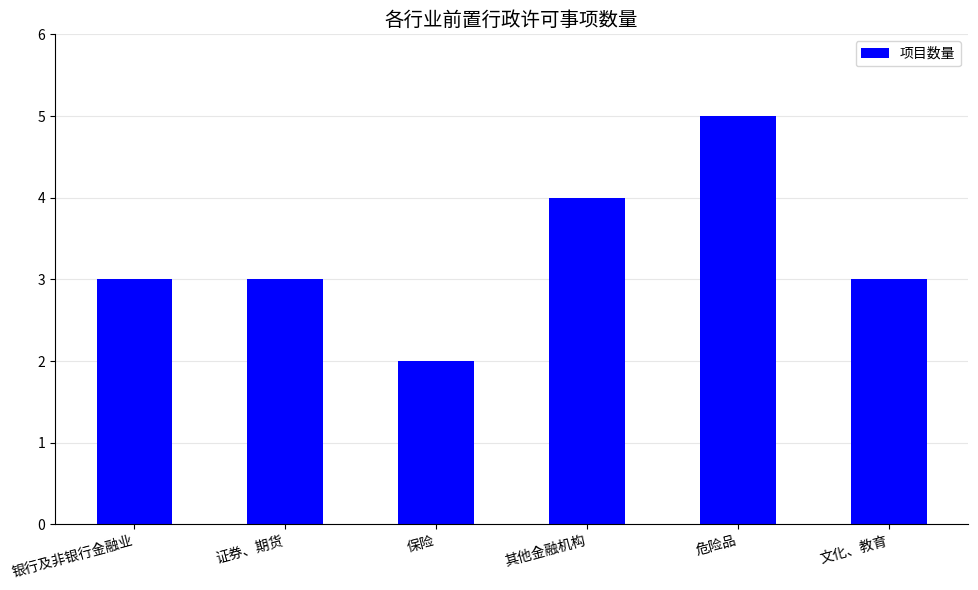

True or false: the data shows 4 at 其他金融机构.

True